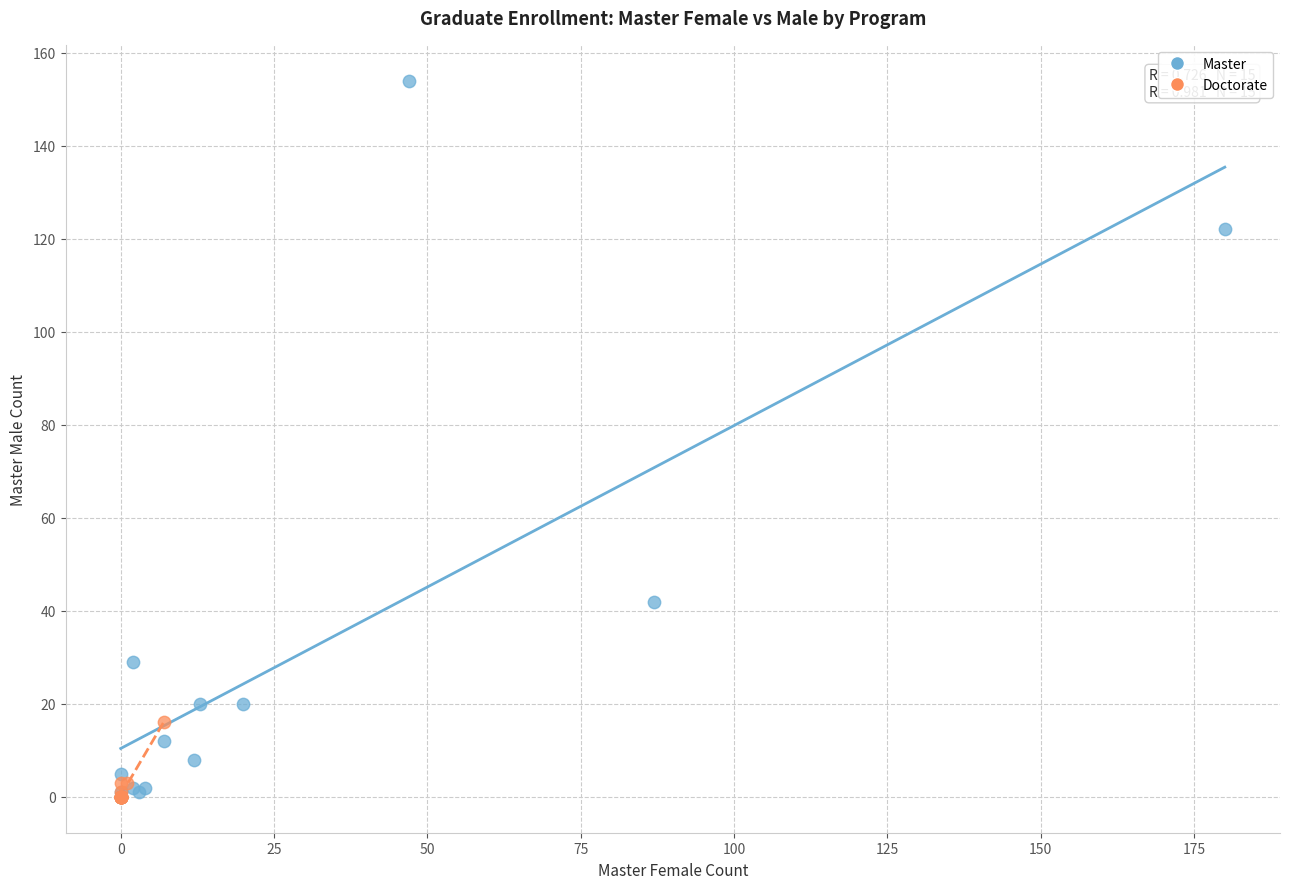

What are all the series names shown in the legend?

Master, Doctorate